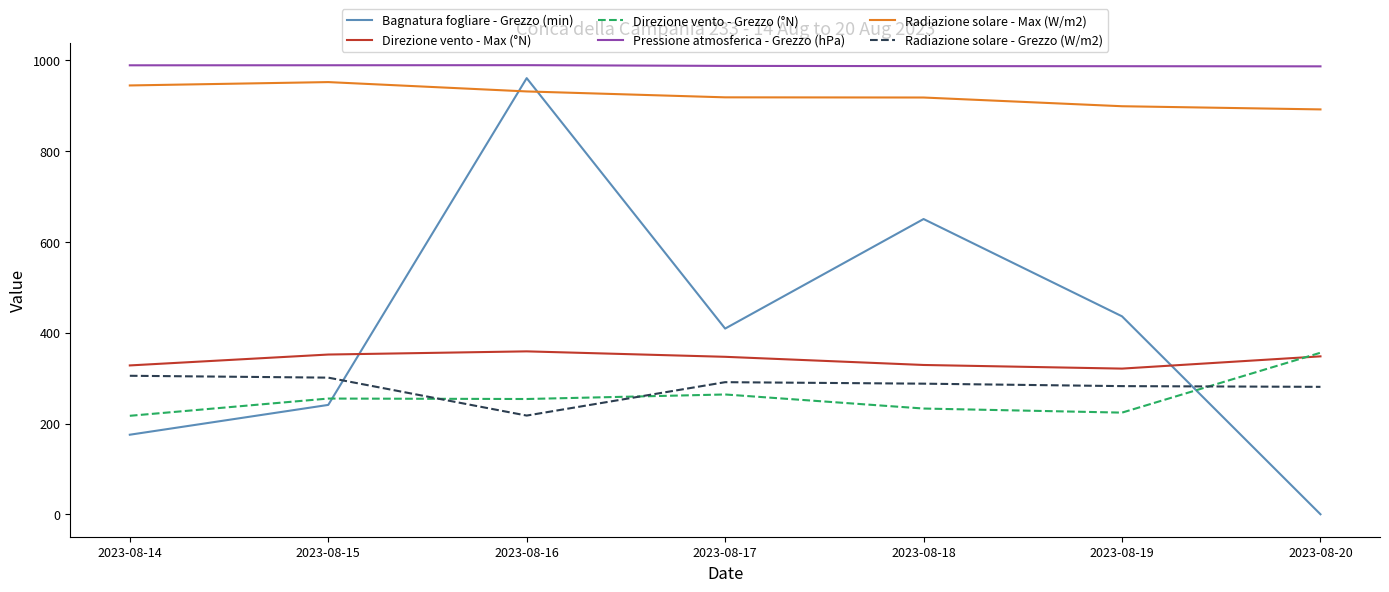

Rank the series at 2023-08-19 from lowest to highest value.

Direzione vento - Grezzo (°N), Radiazione solare - Grezzo (W/m2), Direzione vento - Max (°N), Bagnatura fogliare - Grezzo (min), Radiazione solare - Max (W/m2), Pressione atmosferica - Grezzo (hPa)